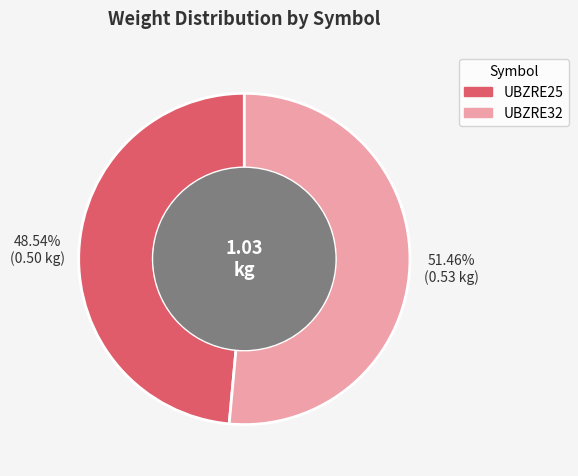

Does any single category account for the majority?

Yes